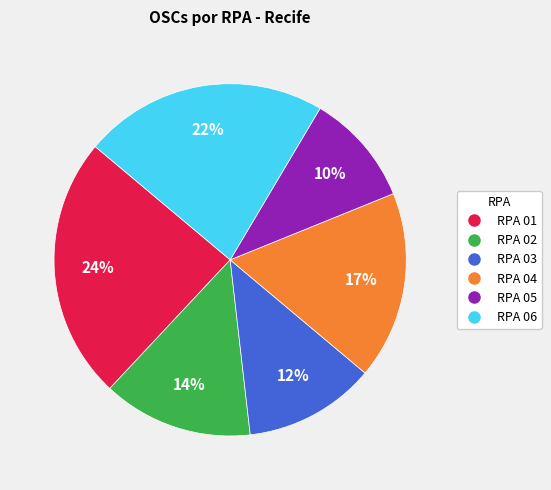

Does any single category account for the majority?

No